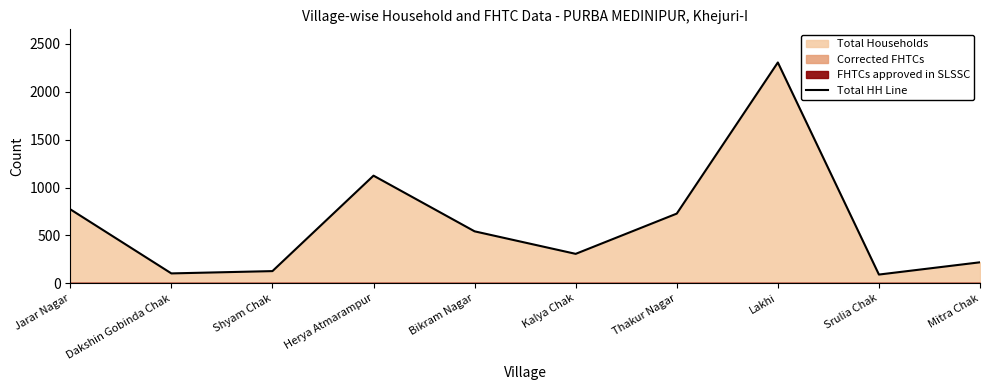

Where is the first local minimum?

Dakshin Gobinda Chak